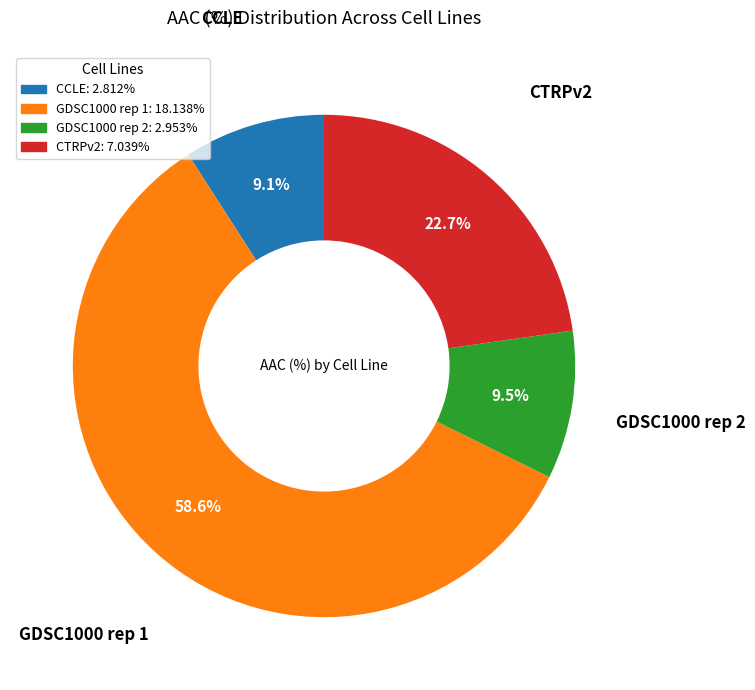

Is the sum of GDSC1000 rep 1 and CCLE greater than half?

Yes